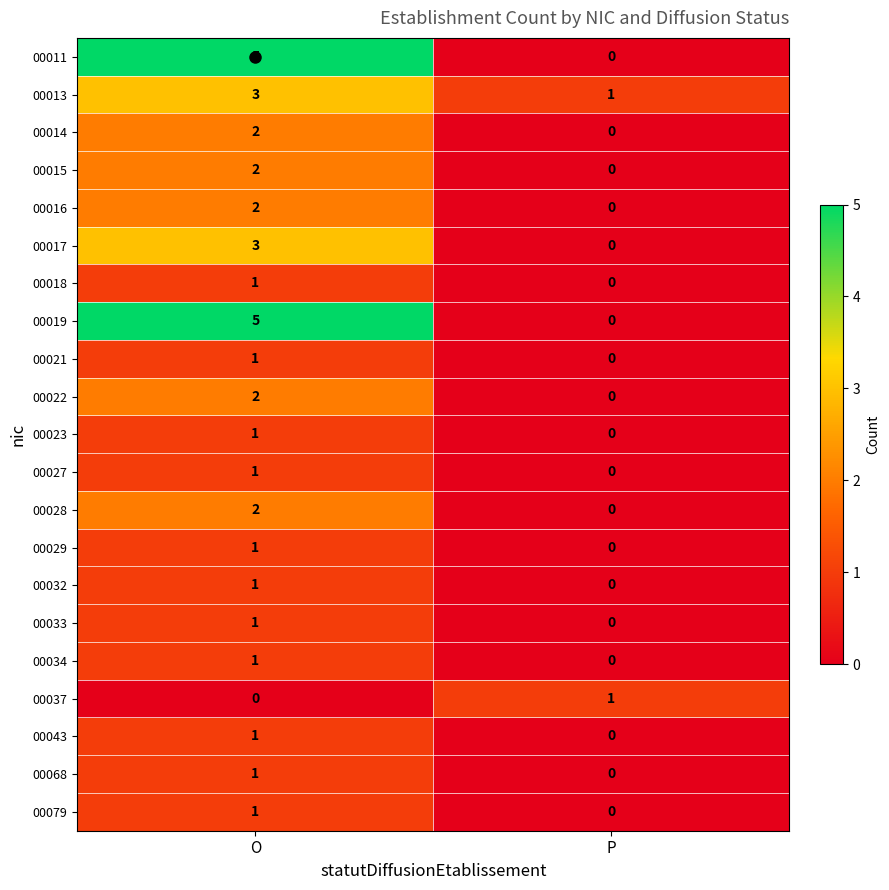

List the labels in order of 00017 value, smallest first.

P, O